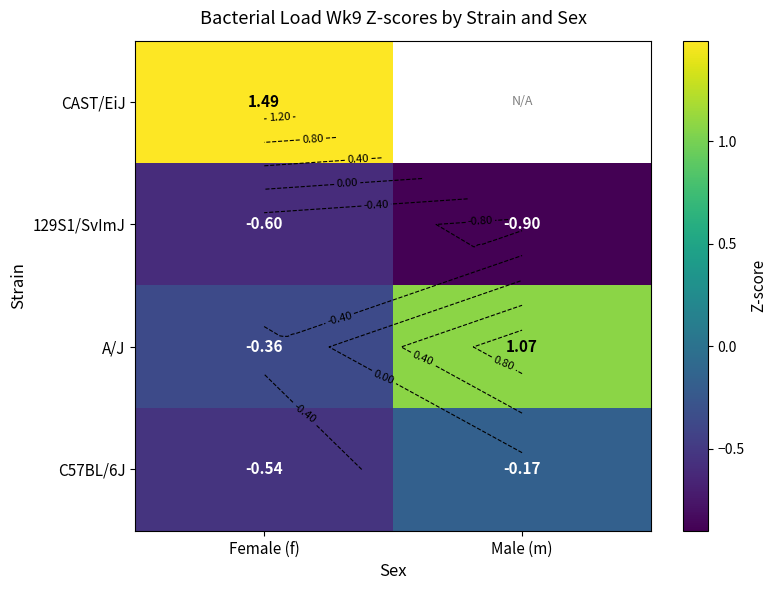

Count the number of categories in the chart.

2